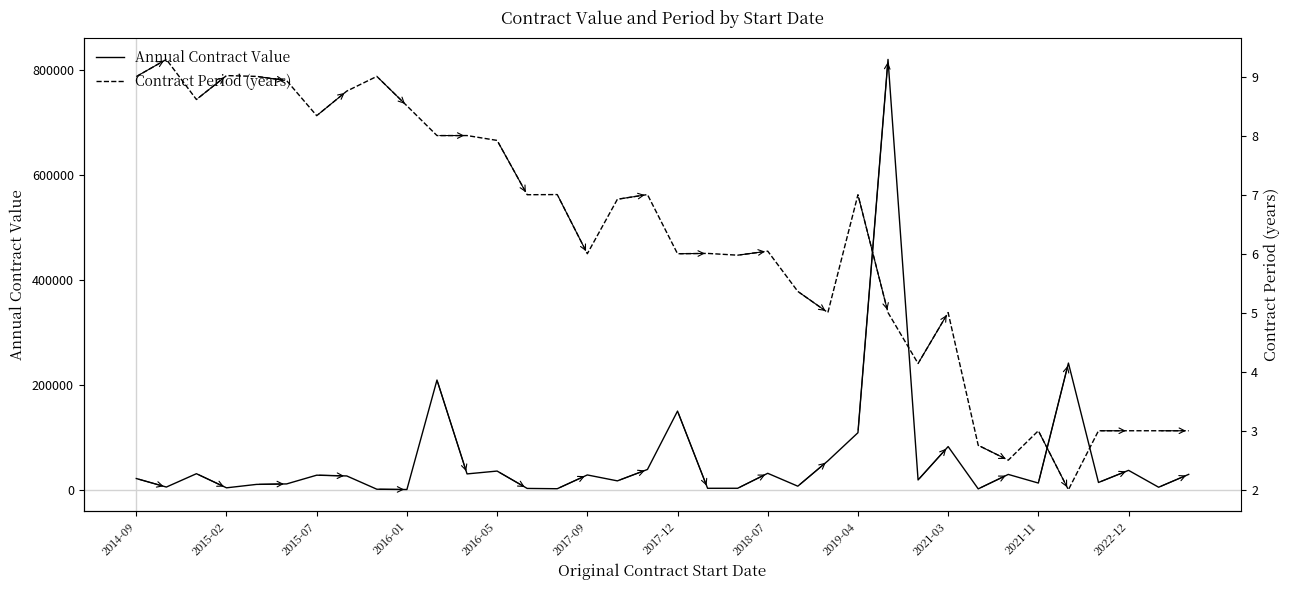

Where is Annual Contract Value nearest to the value 410480?

31